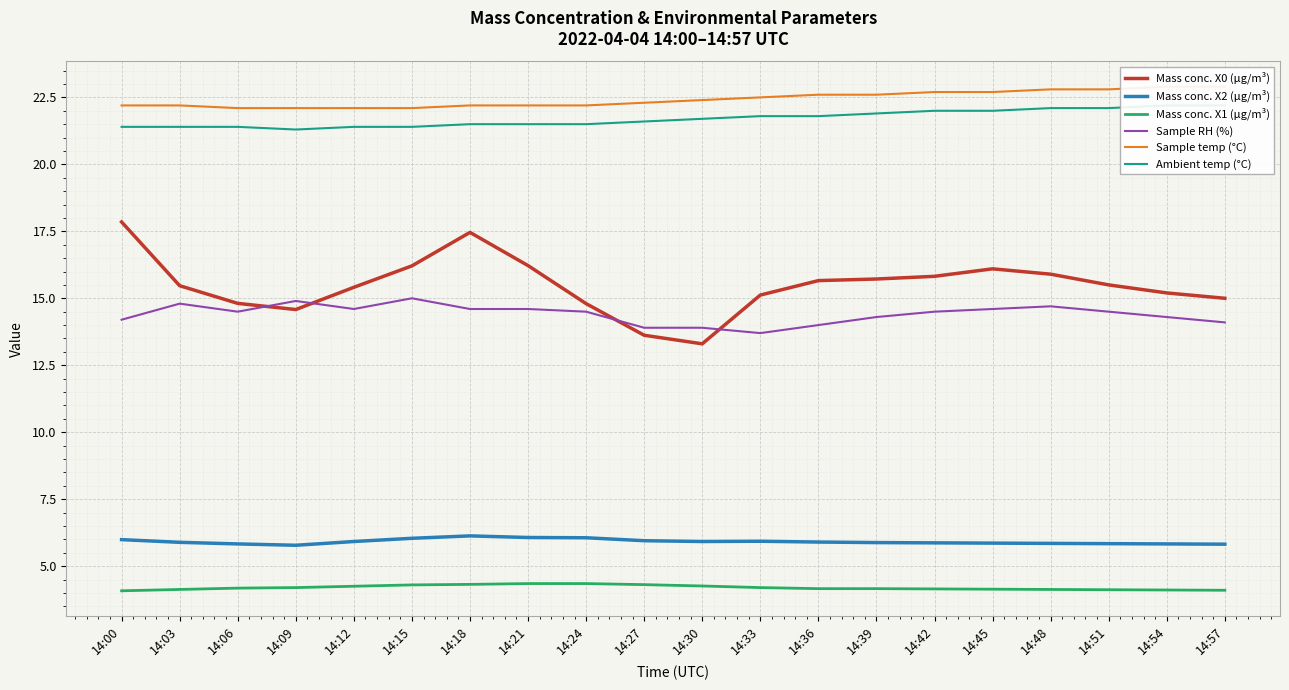

Is the value of Sample temp (°C) at 14:57 greater than the value of Ambient temp (°C) at 14:48?

Yes